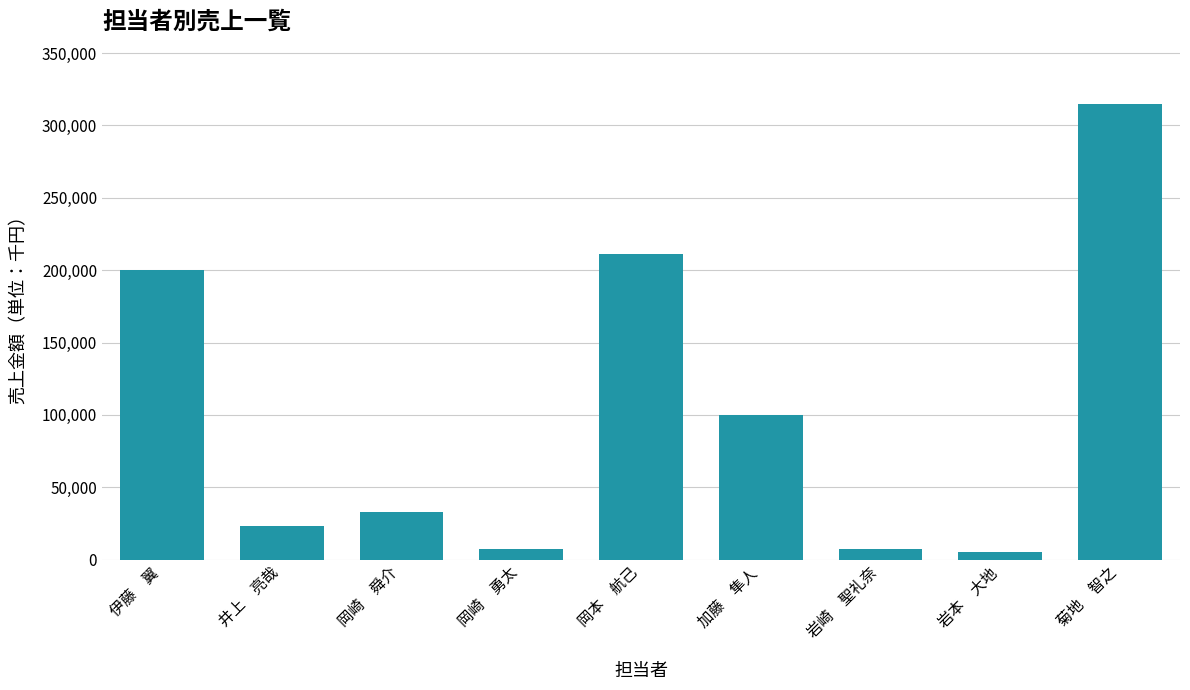

How many bars are there in total?

9